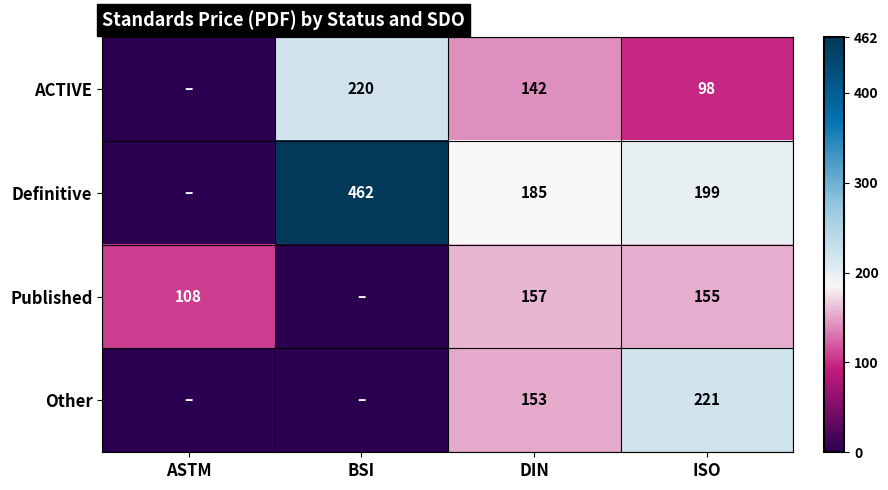

What is the total value across all series at ASTM?

108.0